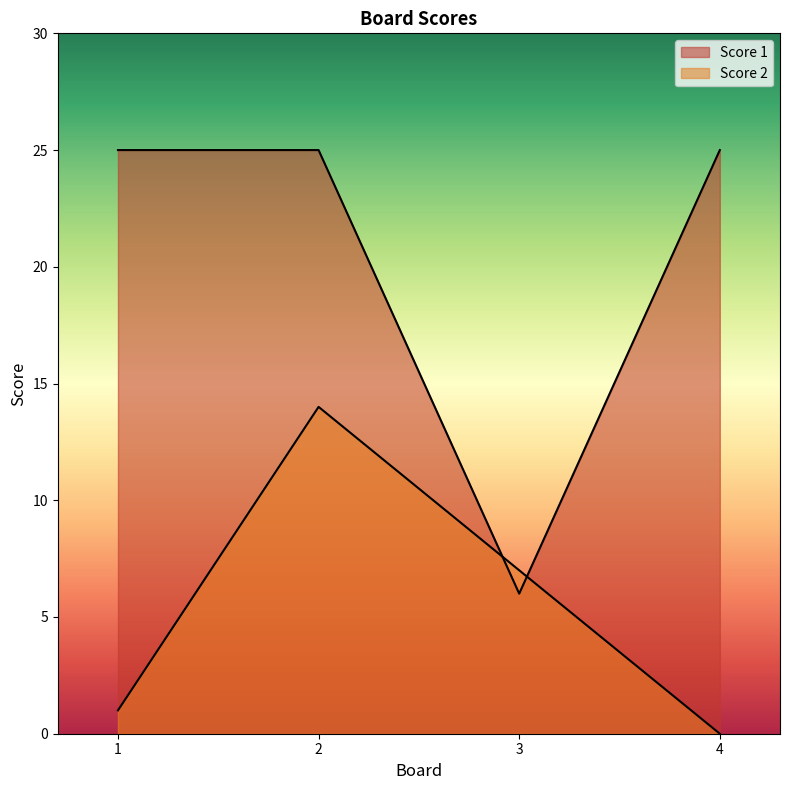

How many positive values does the Score 2 series have?

3